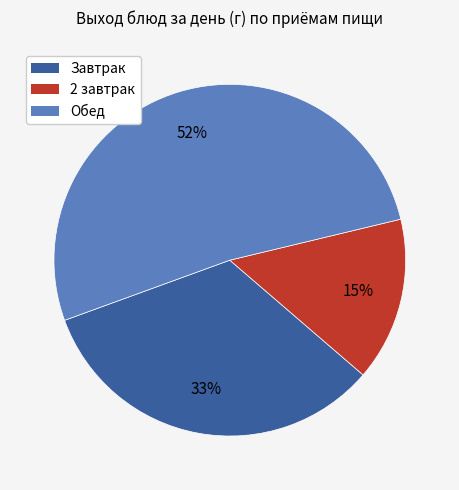

What is the ratio of the value at 2 завтрак to the value at Обед?

0.3